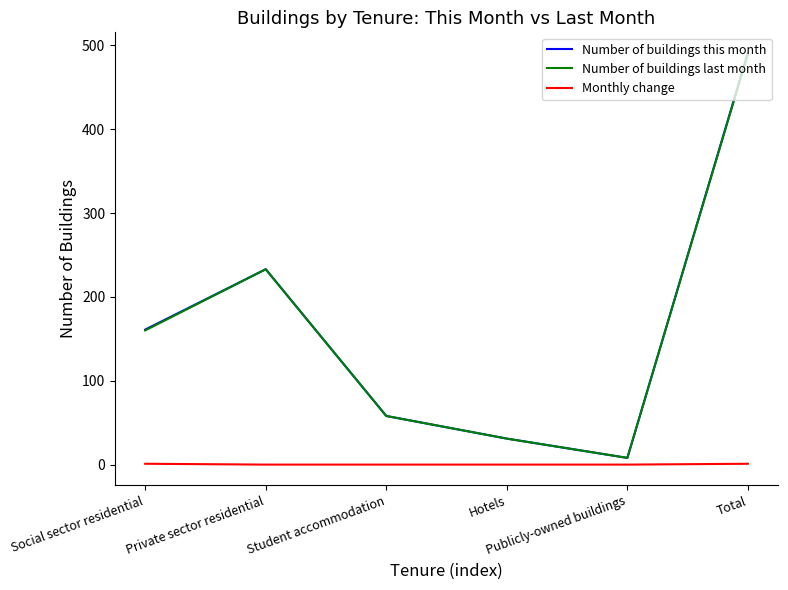

What is the difference between the highest and lowest values at Publicly-owned buildings?

8